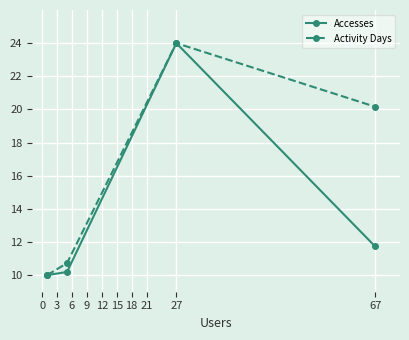

Reading right to left, extract all data points from this chart.

Accesses: 11.7	24.0	10.2	10.0
Activity Days: 20.2	24.0	10.7	10.0